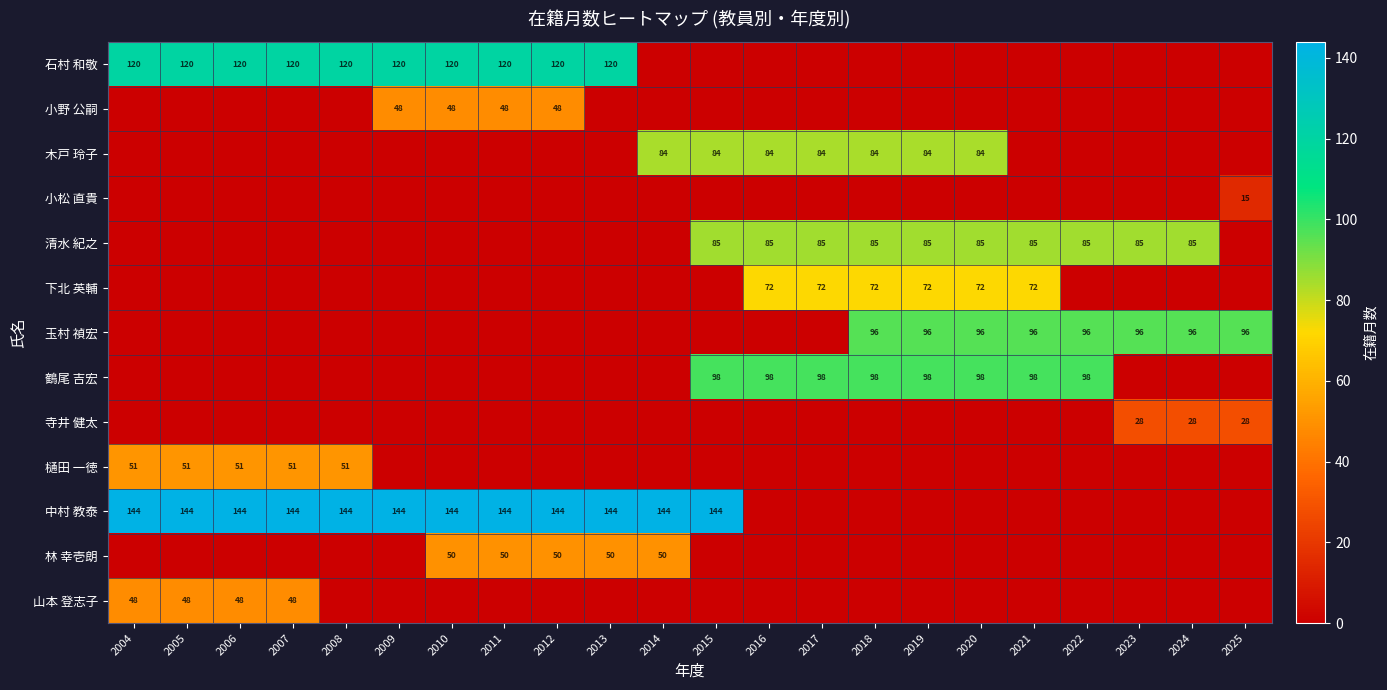

Is it true that 鶴尾 吉宏 equals 66 at 2020?

False